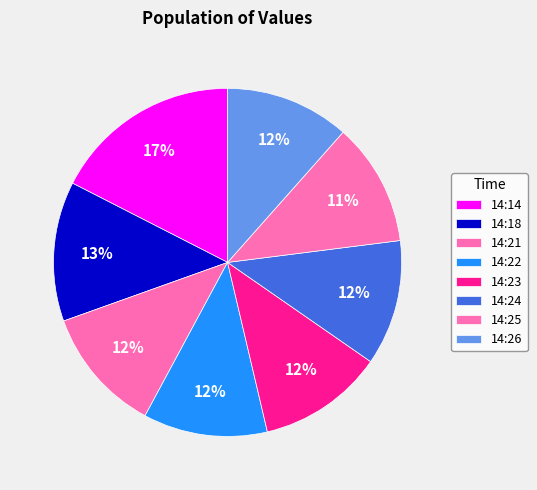

Rank the categories by value from highest to lowest.

14:14, 14:18, 14:21, 14:23, 14:24, 14:26, 14:22, 14:25